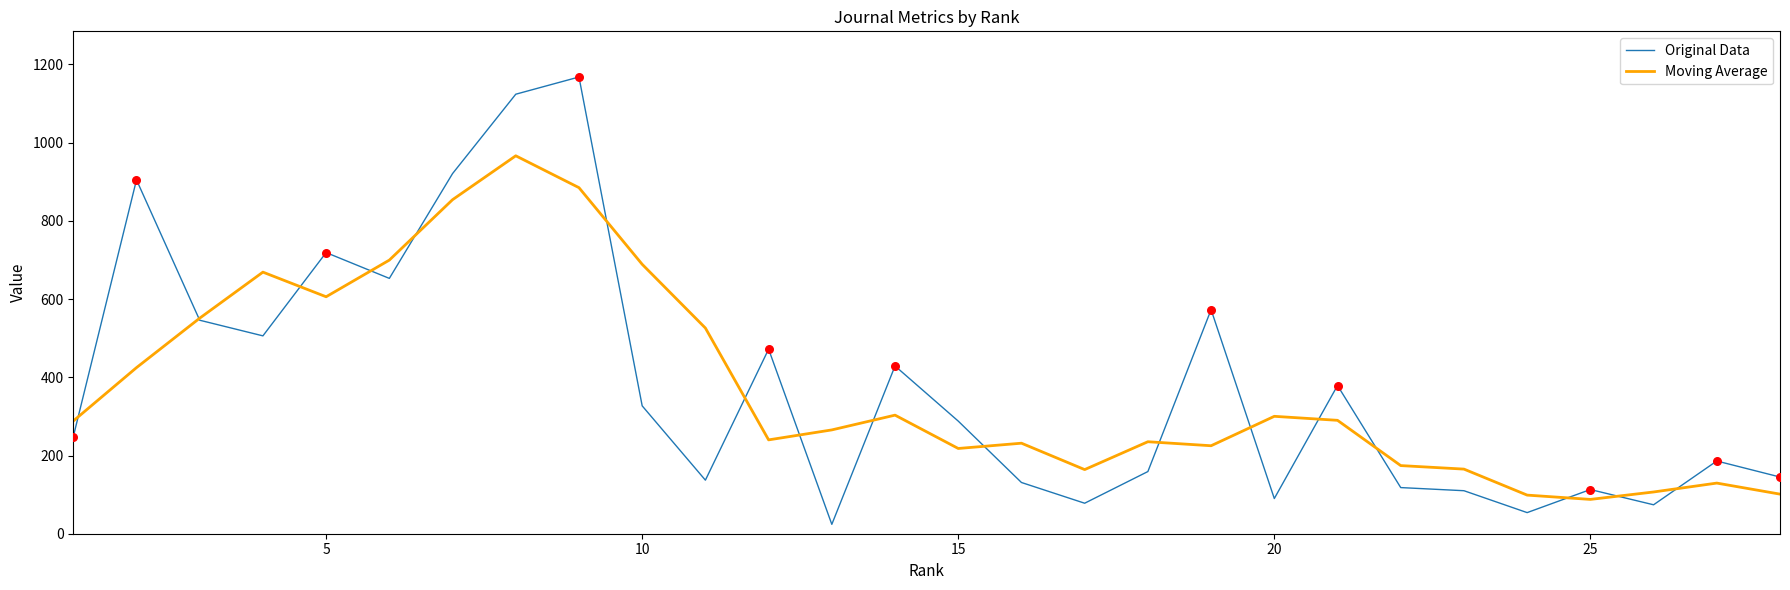

What is the maximum value for Moving Average?

966.5